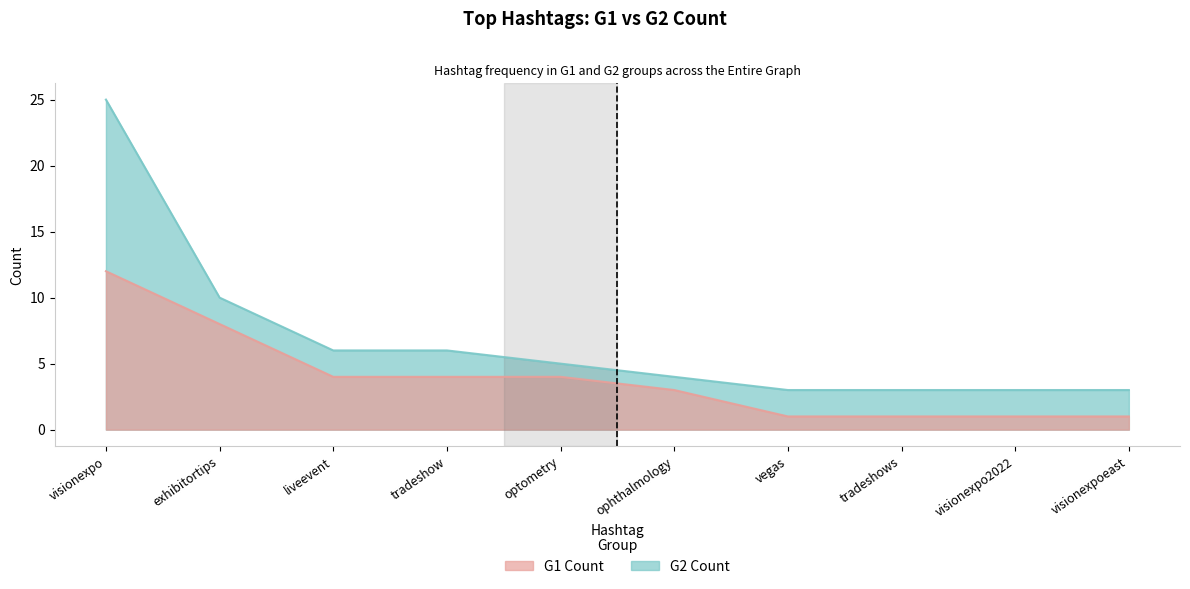

How many lines are shown in the chart?

2